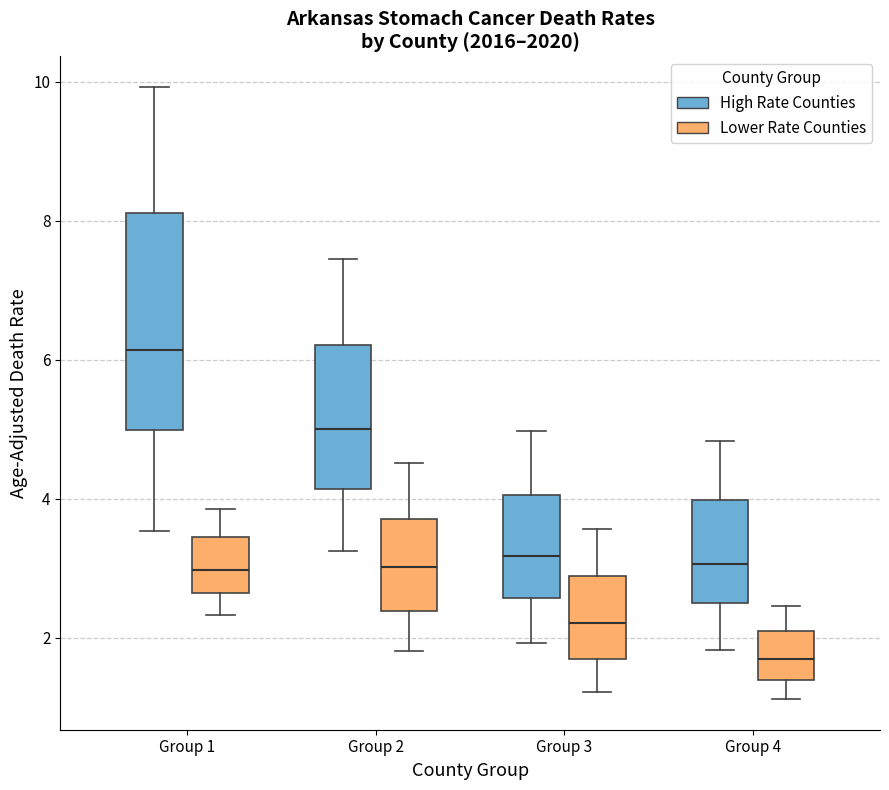

Which box is the tallest, from its lower edge to its upper edge?

Group 1 (High Rate Counties)